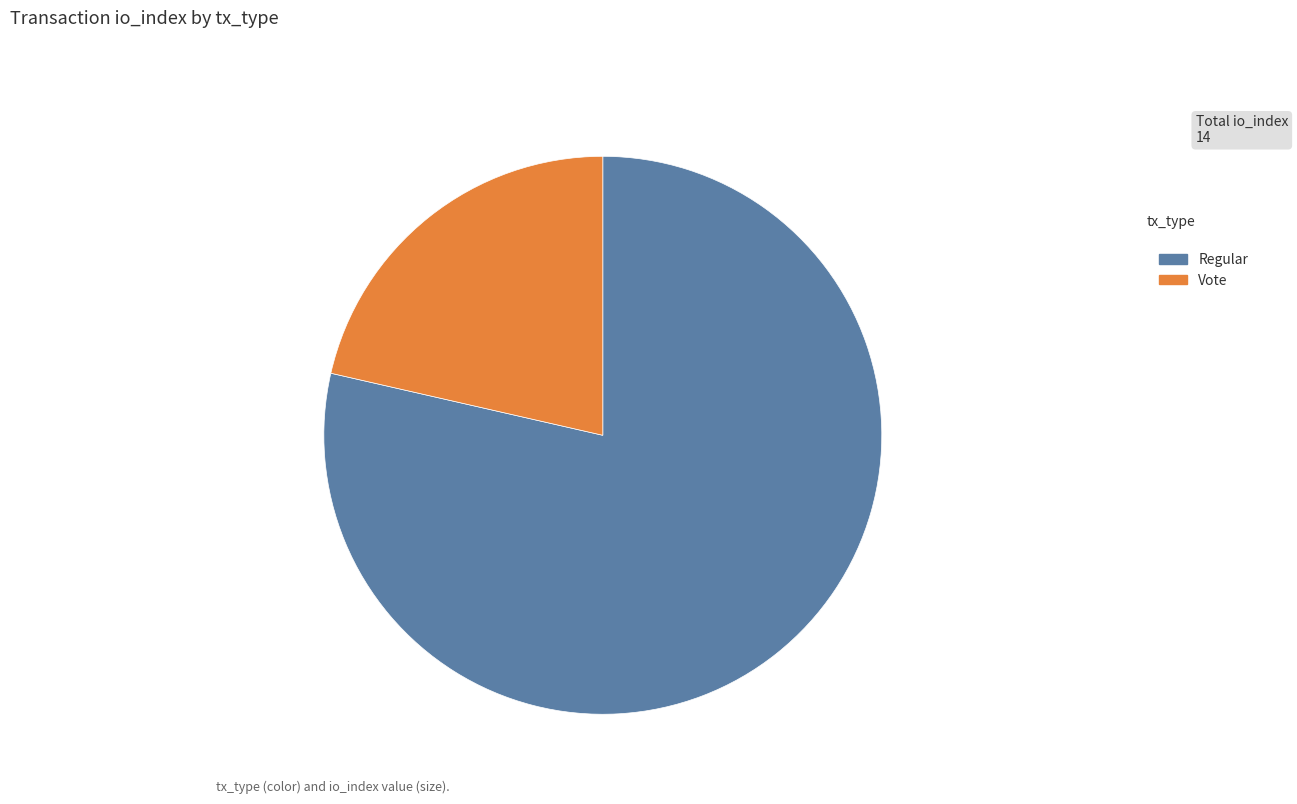

Approximately how many times larger is the value at Vote compared to Regular?

0.3